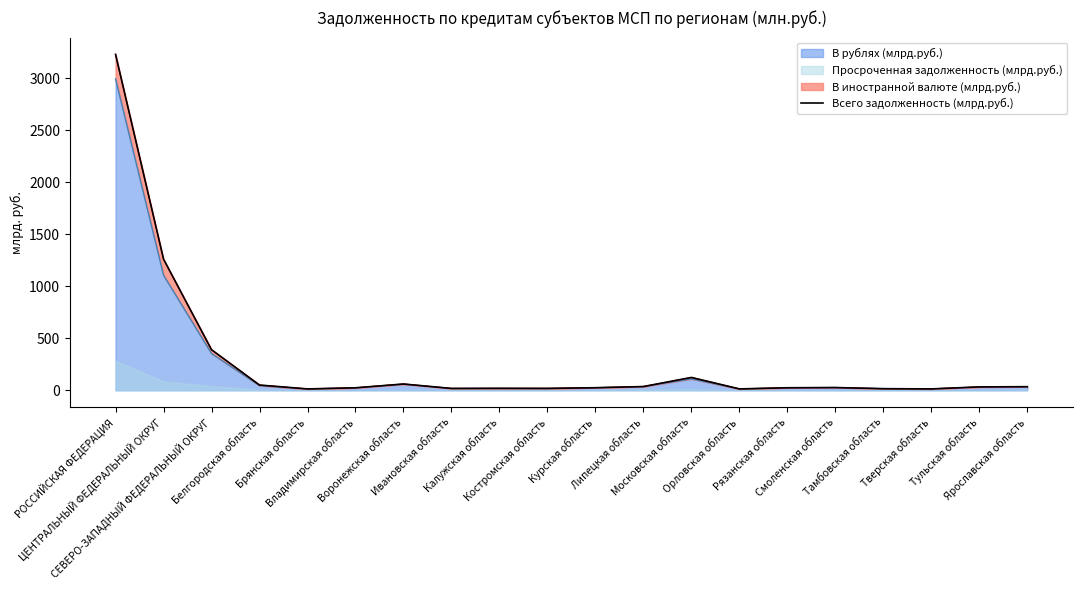

Reading left to right, what are all the values shown in this chart?

РОССИЙСКАЯ ФЕДЕРАЦИЯ=3227.6	ЦЕНТРАЛЬНЫЙ ФЕДЕРАЛЬНЫЙ ОКРУГ=1259.9	СЕВЕРО-ЗАПАДНЫЙ ФЕДЕРАЛЬНЫЙ ОКРУГ=389.6	Белгородская область=50.2	Брянская область=13.1	Владимирская область=23.8	Воронежская область=60.1	Ивановская область=17.6	Калужская область=18.6	Костромская область=18.1	Курская область=24.6	Липецкая область=35.8	Московская область=123.2	Орловская область=13.1	Рязанская область=24.2	Смоленская область=26.3	Тамбовская область=15.4	Тверская область=13.3	Тульская область=32.4	Ярославская область=34.5